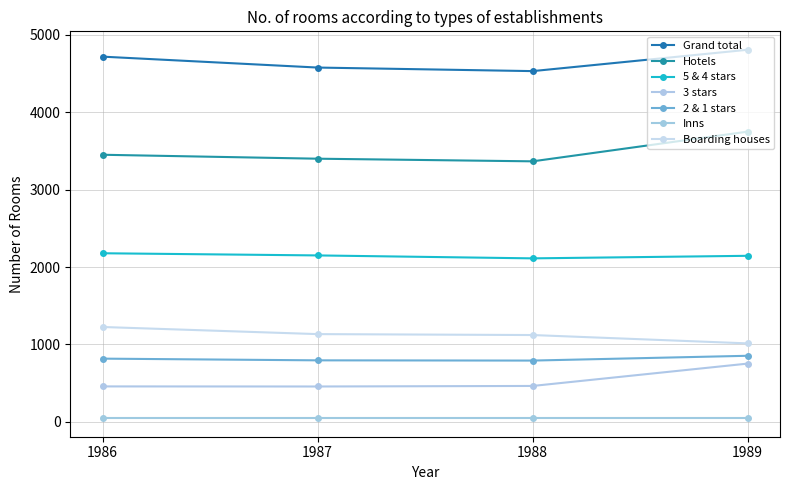

Which category has the highest value in the Hotels series?

1989